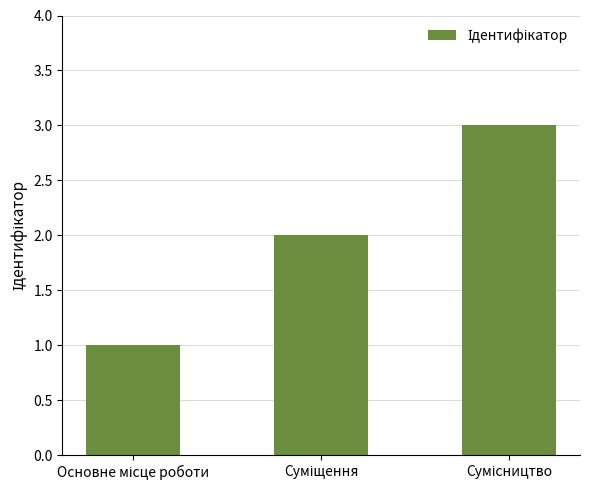

Count the number of data series in this chart.

1